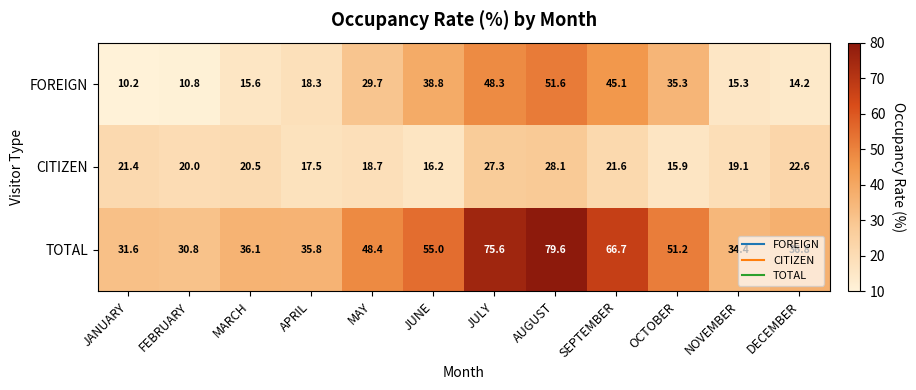

What is the difference between the maximum and minimum values in the FOREIGN series?

41.4